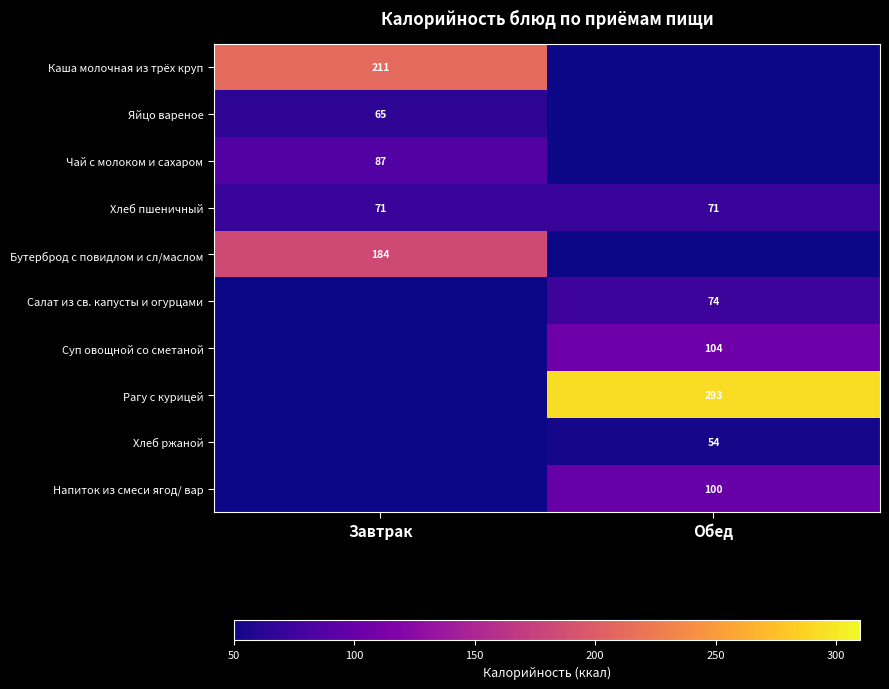

True or false: Бутерброд с повидлом и сл/маслом has a value of 125.7 at Завтрак.

False